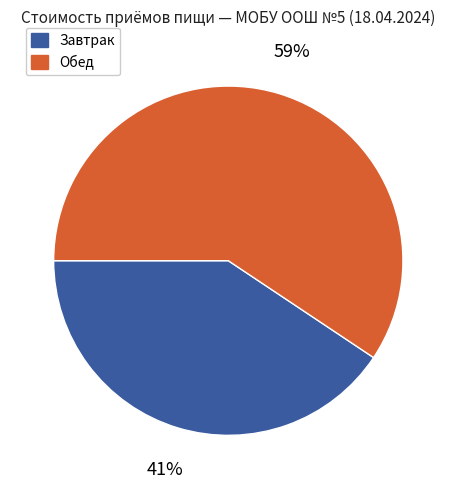

Which has a higher value, Обед or Завтрак?

Обед